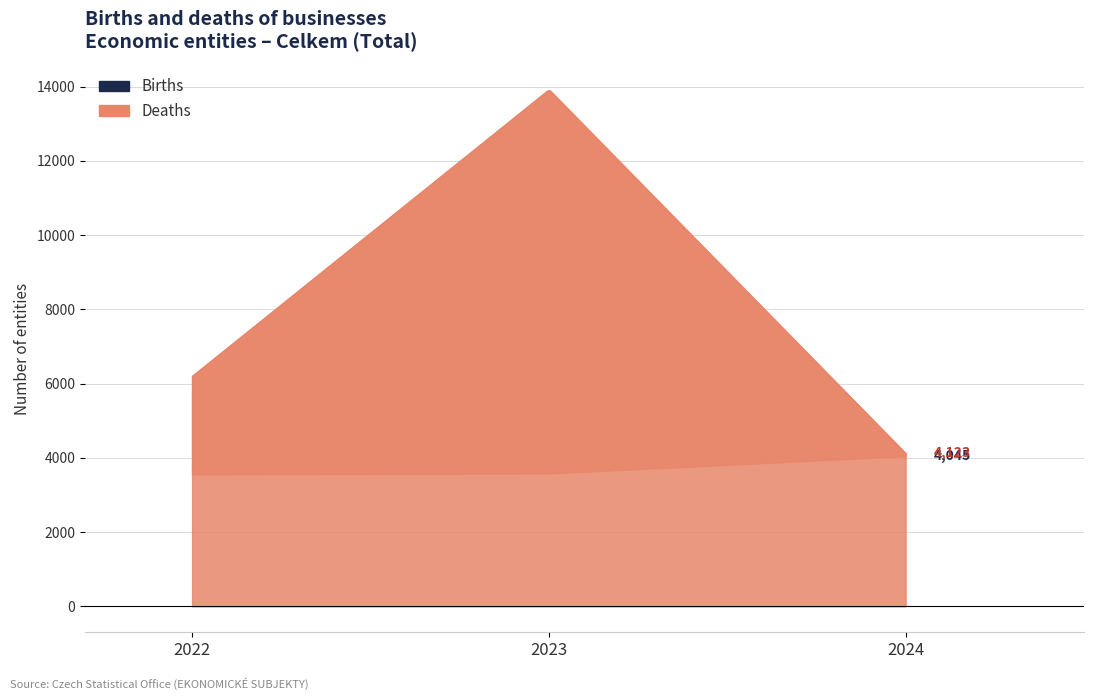

The value of Deaths at 2022 is 8980. True or false?

False